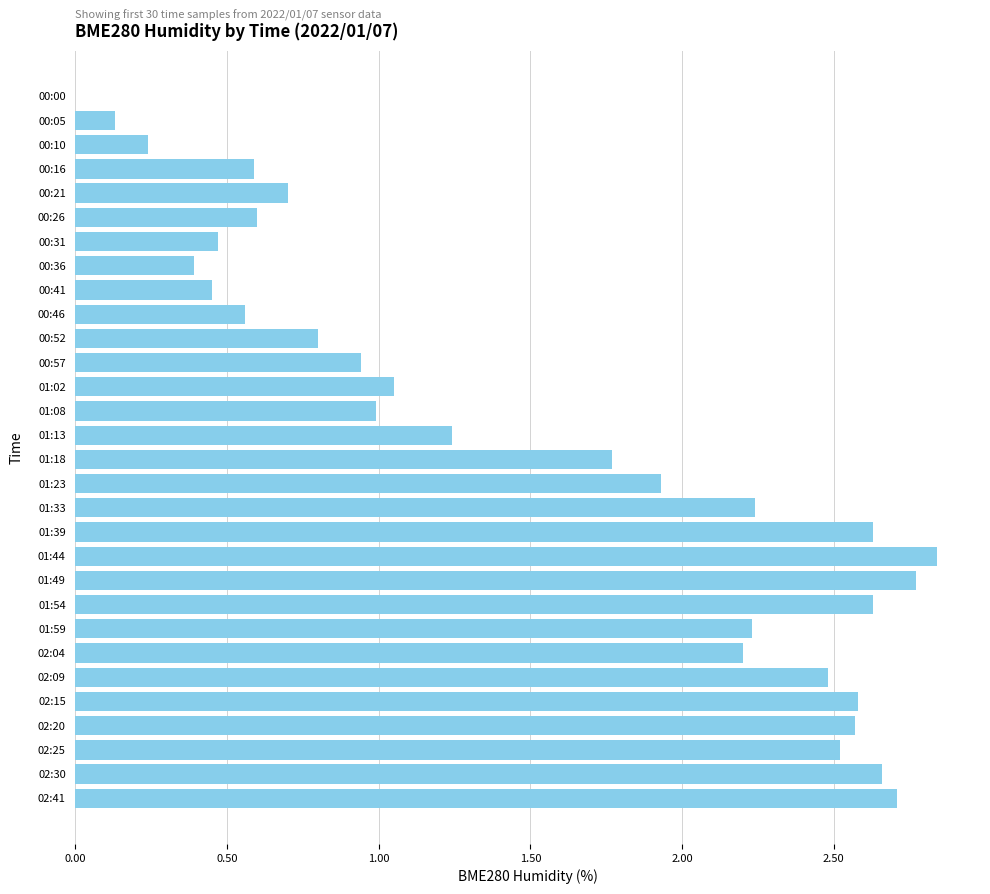

How many data points does each series have?

30